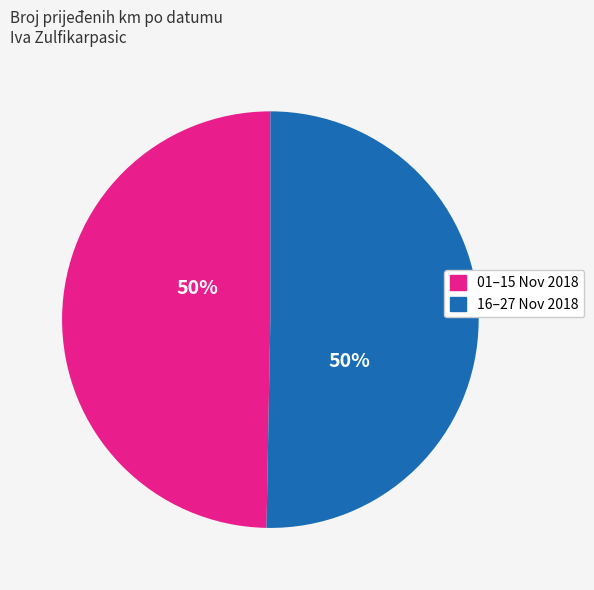

Is it true that 01–15 Nov 2018 is 50% of the pie?

True